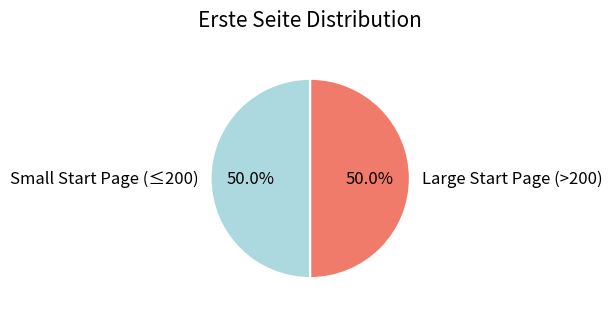

Approximately how many times larger is the value at Small Start Page (≤200) compared to Large Start Page (>200)?

1.0